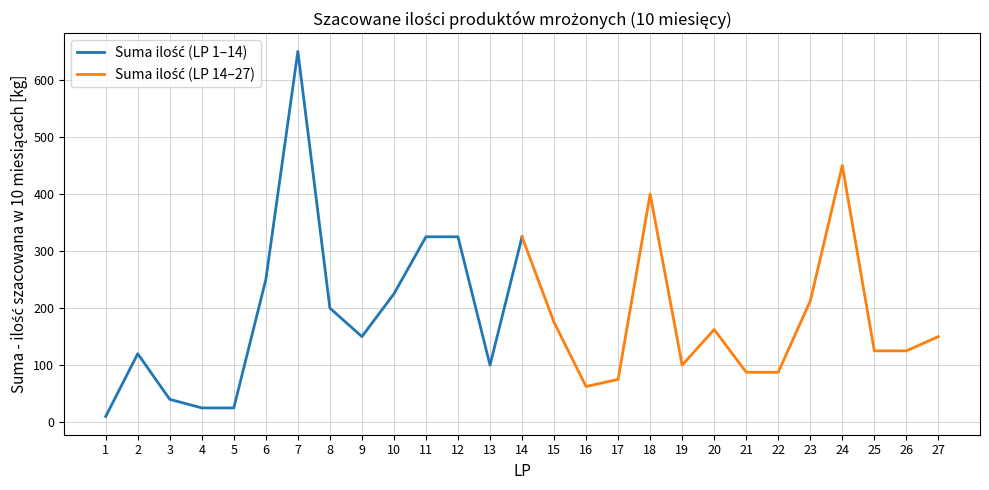

List the labels in order of Suma ilość (LP 1–14) value, largest first.

7, 11, 12, 14, 6, 10, 8, 9, 2, 13, 3, 4, 5, 1